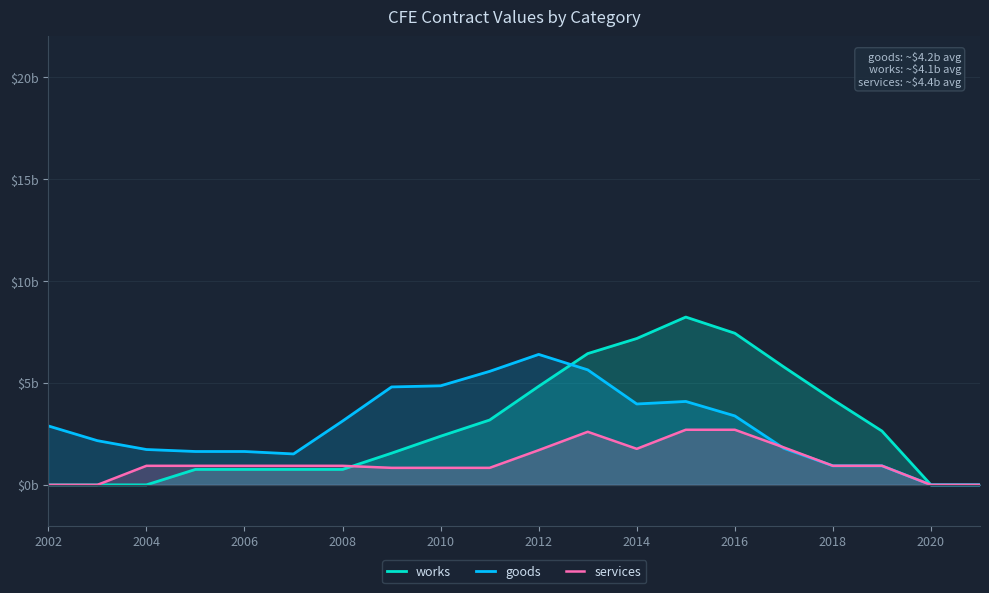

How many data points in goods are less than 2?

9